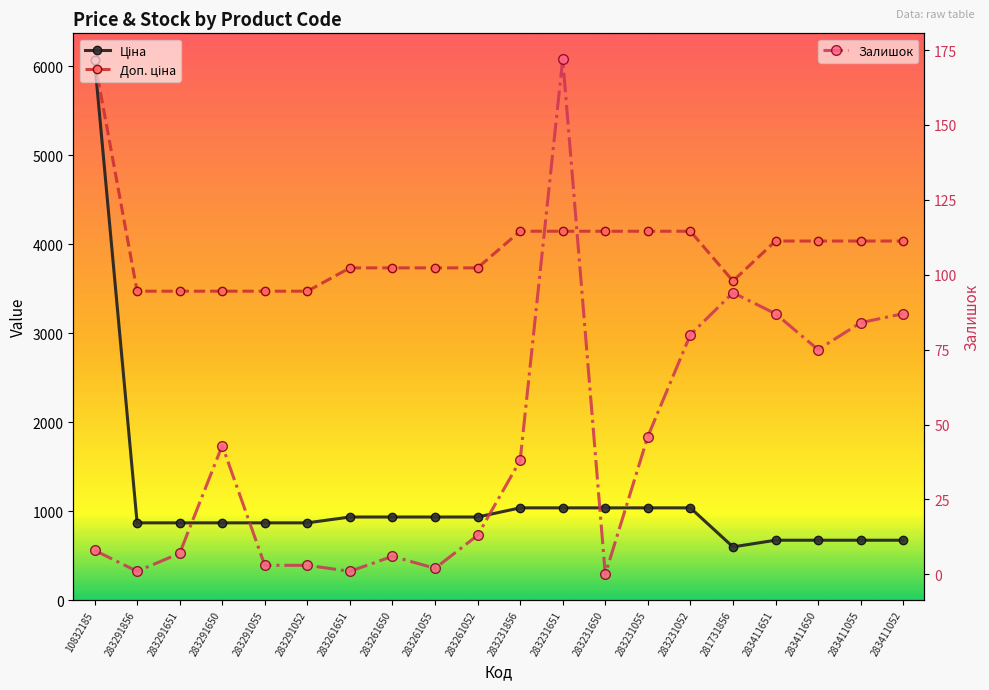

Reading right to left, extract all data points from this chart.

Ціна: 283411052=672.7	283411055=672.7	283411650=672.7	283411651=672.7	281731856=597.8	283231052=1036.5	283231055=1036.5	283231650=1036.5	283231651=1036.5	283231856=1036.5	283261052=933.5	283261055=933.5	283261650=933.5	283261651=933.5	283291052=868.0	283291055=868.0	283291650=868.0	283291651=868.0	283291856=868.0	10832185=6067.2
Доп. ціна: 283411052=4036.0	283411055=4036.0	283411650=4036.0	283411651=4036.0	281731856=3586.7	283231052=4145.9	283231055=4145.9	283231650=4145.9	283231651=4145.9	283231856=4145.9	283261052=3734.2	283261055=3734.2	283261650=3734.2	283261651=3734.2	283291052=3472.1	283291055=3472.1	283291650=3472.1	283291651=3472.1	283291856=3472.1	10832185=6067.2
Залишок: 283411052=87.0	283411055=84.0	283411650=75.0	283411651=87.0	281731856=94.0	283231052=80.0	283231055=46.0	283231650=0.0	283231651=172.0	283231856=38.0	283261052=13.0	283261055=2.0	283261650=6.0	283261651=1.0	283291052=3.0	283291055=3.0	283291650=43.0	283291651=7.0	283291856=1.0	10832185=8.0